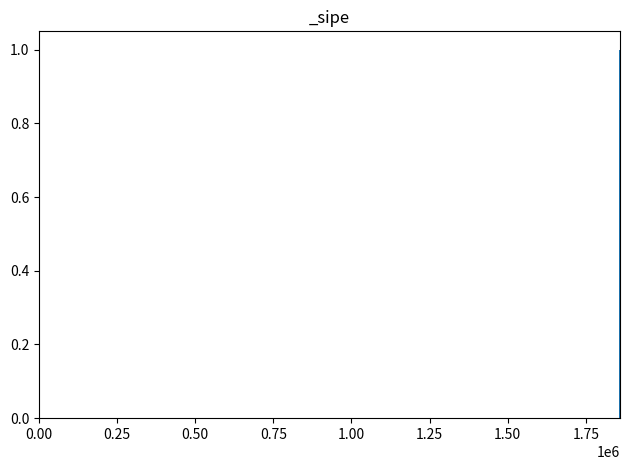

Are the bars horizontal?

No